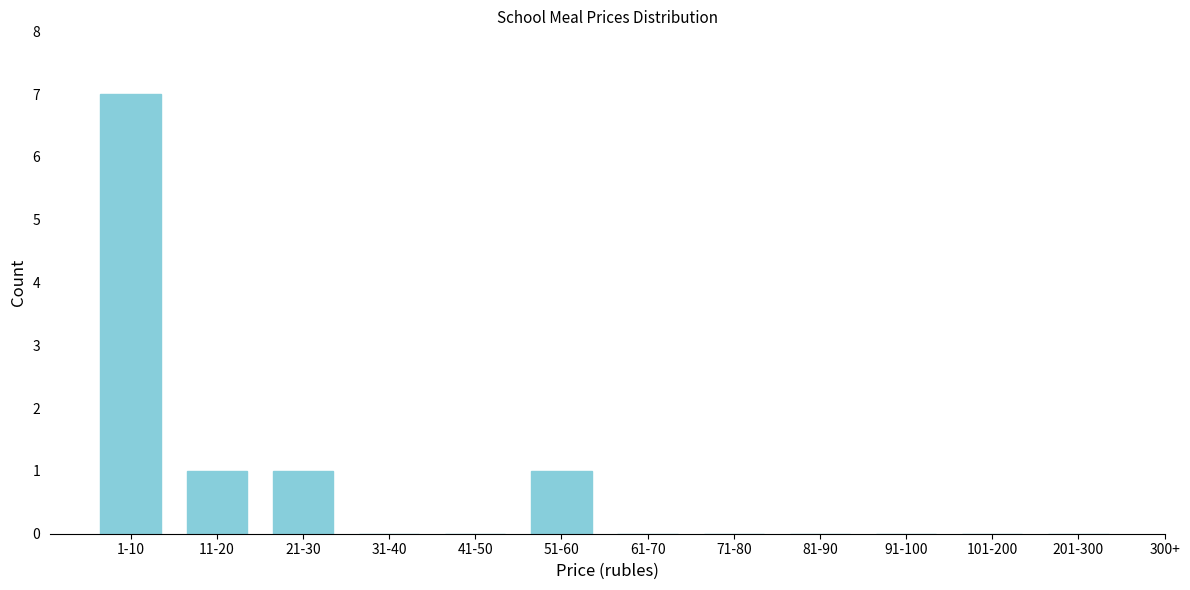

Reading left to right, list all the values displayed in this chart.

1-10=7	11-20=1	21-30=1	31-40=0	41-50=0	51-60=1	61-70=0	71-80=0	81-90=0	91-100=0	101-200=0	201-300=0